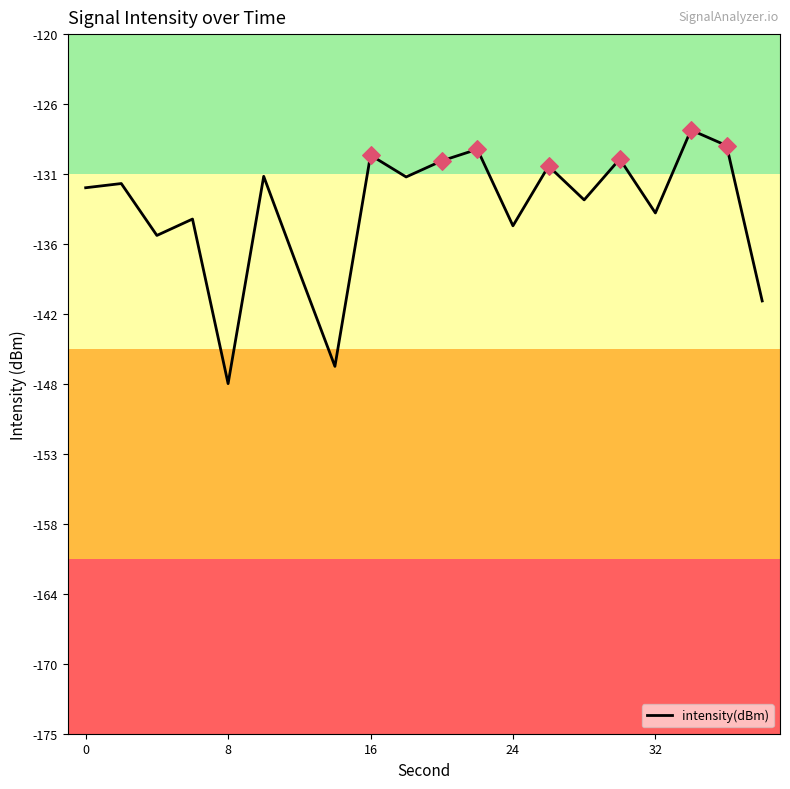

What is the maximum value shown in the chart?

-127.5